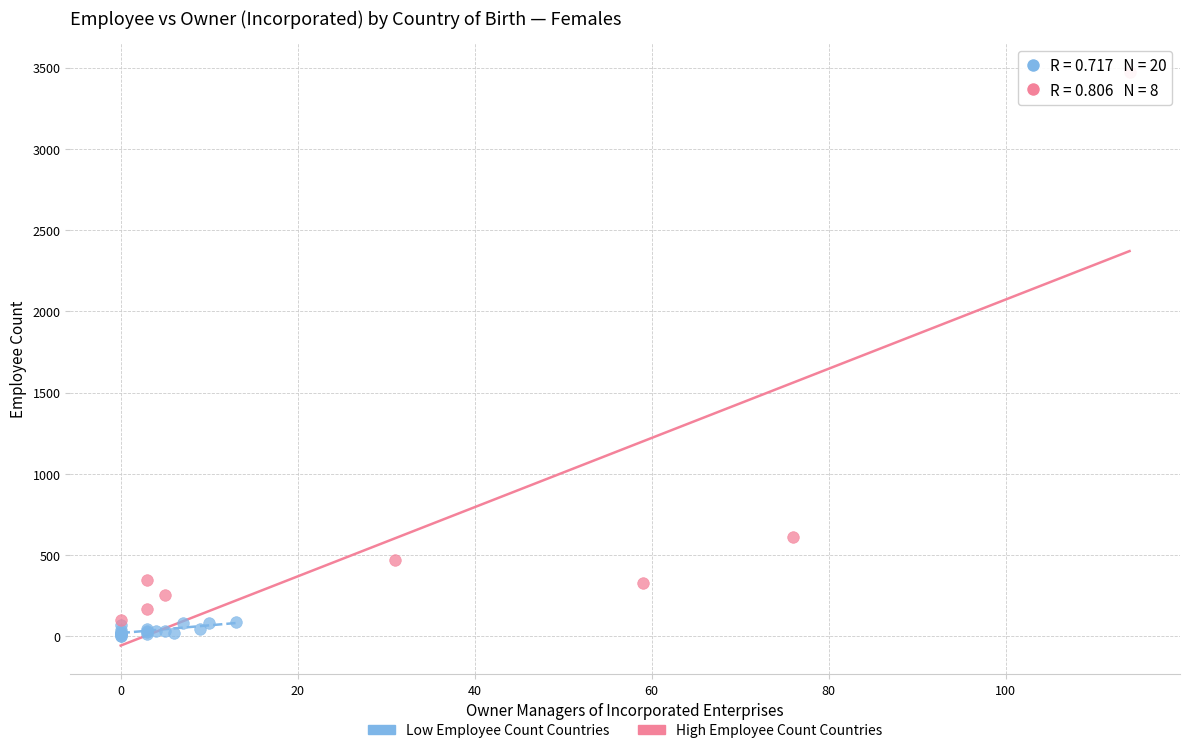

Which series has the largest Y range (max minus min)?

High Employee Count Countries